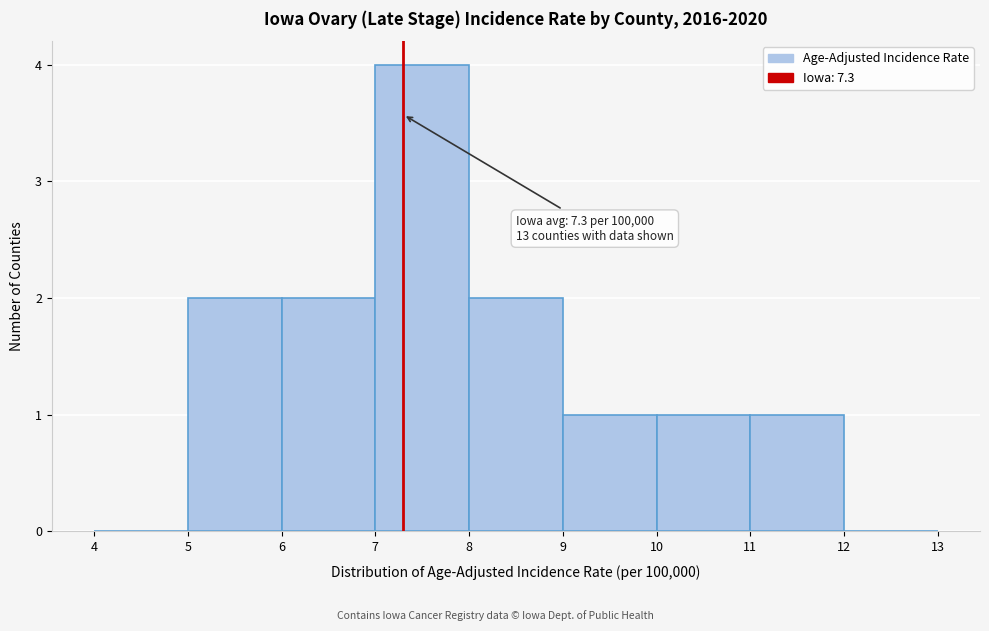

Which range on the x-axis has the tallest bar?

7 to 8